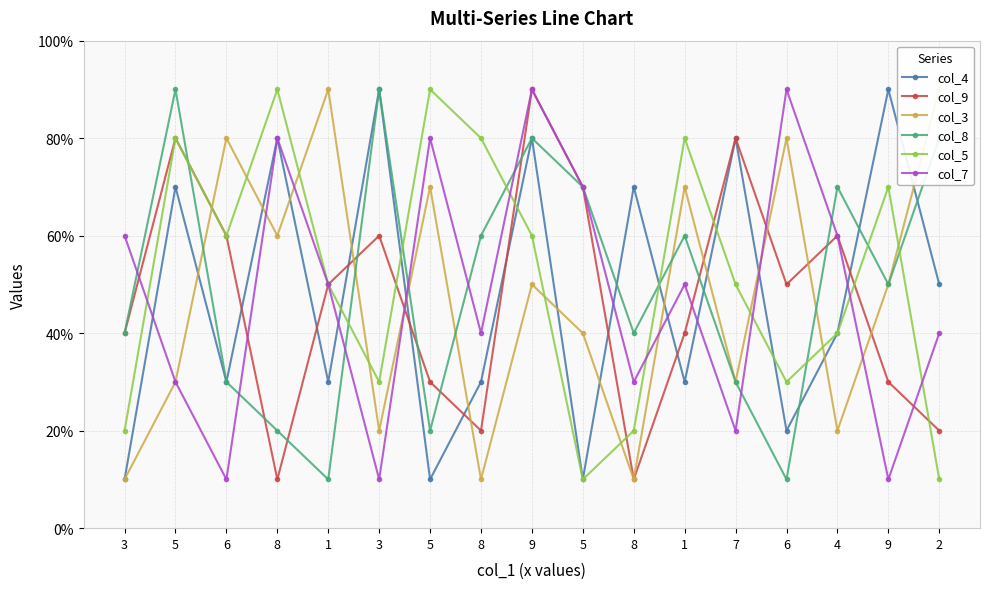

Where does the col_9 series first go above 5?

5